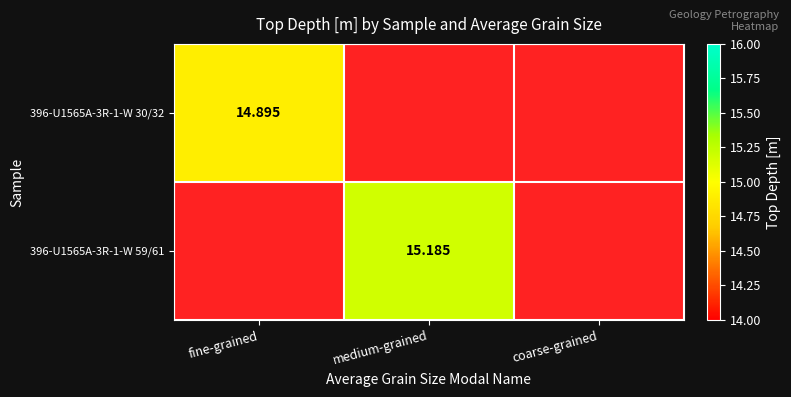

Between coarse-grained and medium-grained, which is larger?

medium-grained